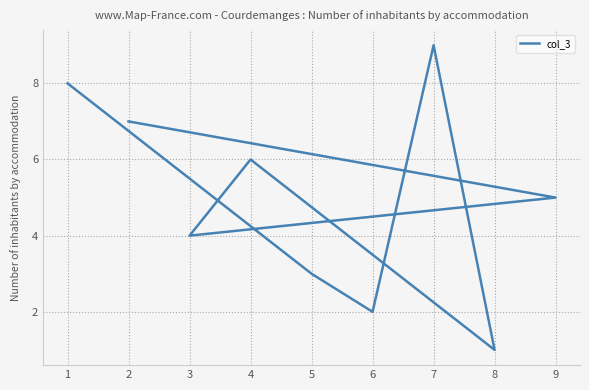

At which label does the data first exceed 5?

1